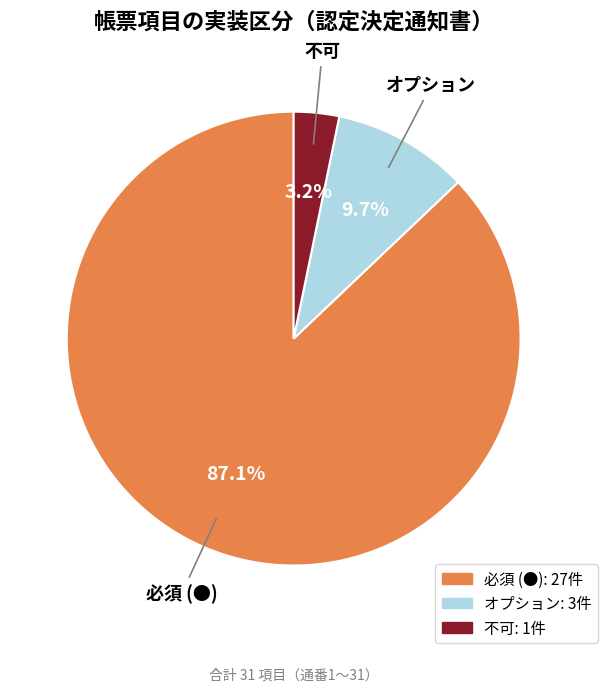

Is the sum of オプション and 必須 (●) greater than half?

Yes